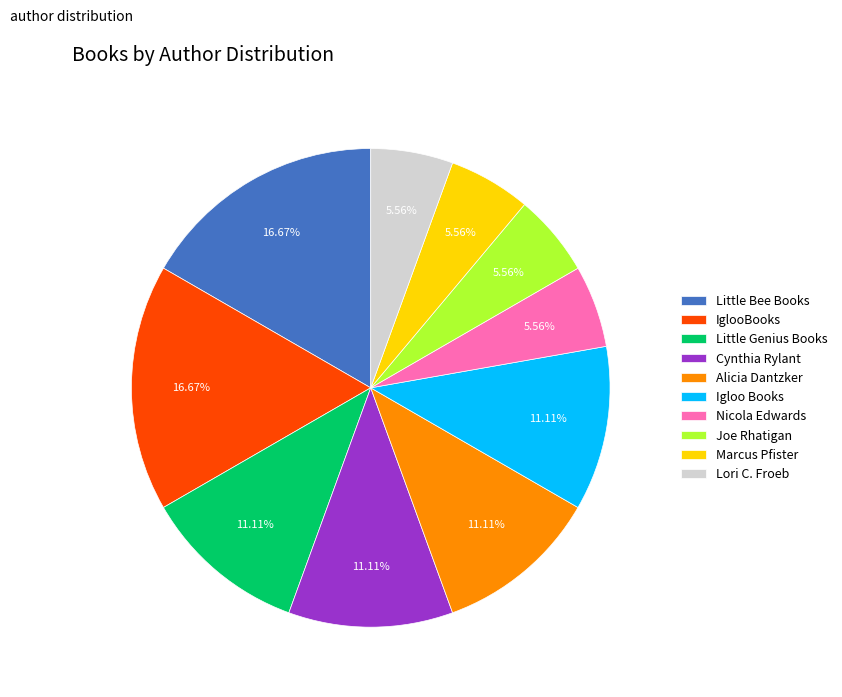

Count the number of slices in the pie.

10